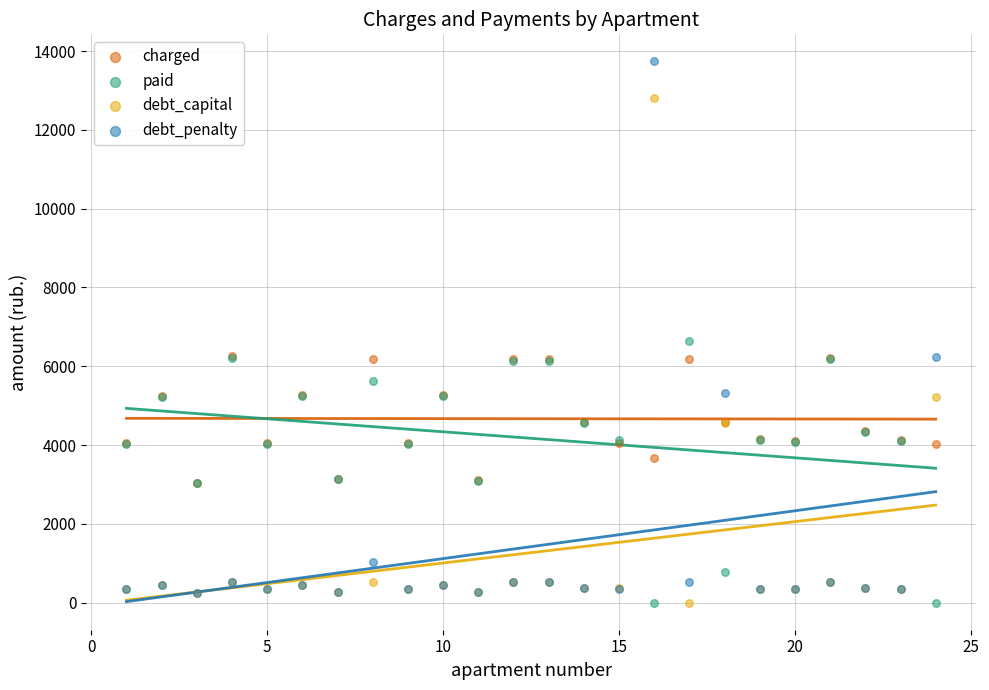

What are all the series names shown in the legend?

charged, paid, debt_capital, debt_penalty